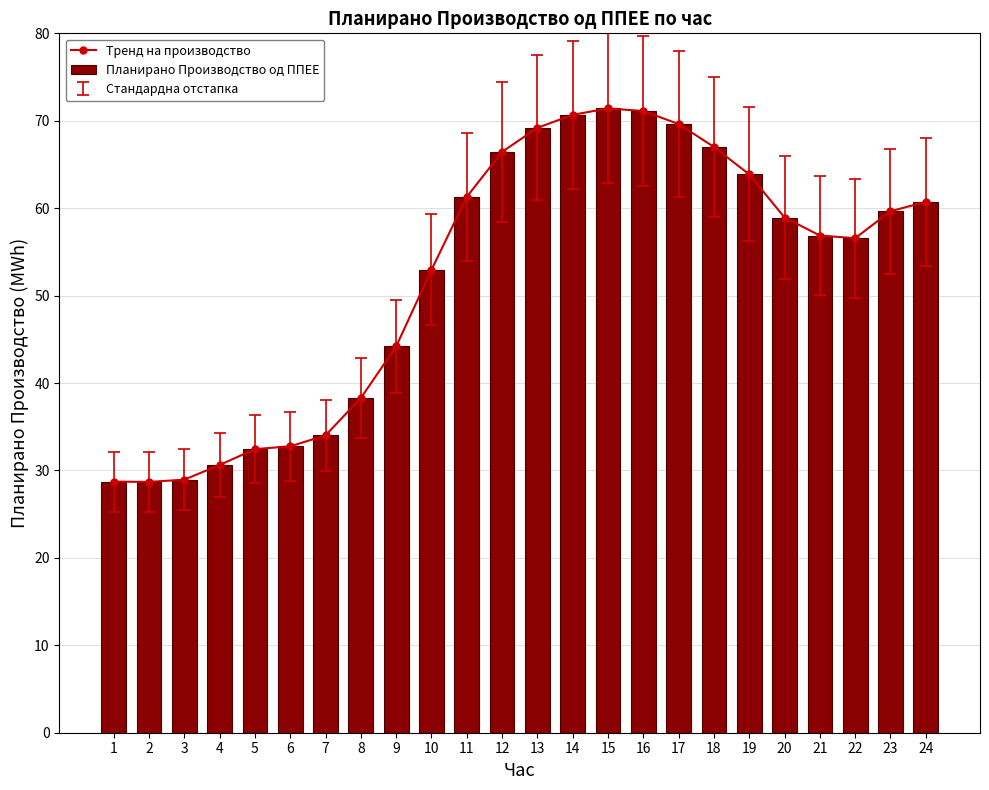

At which category is the sum across all series the highest?

15